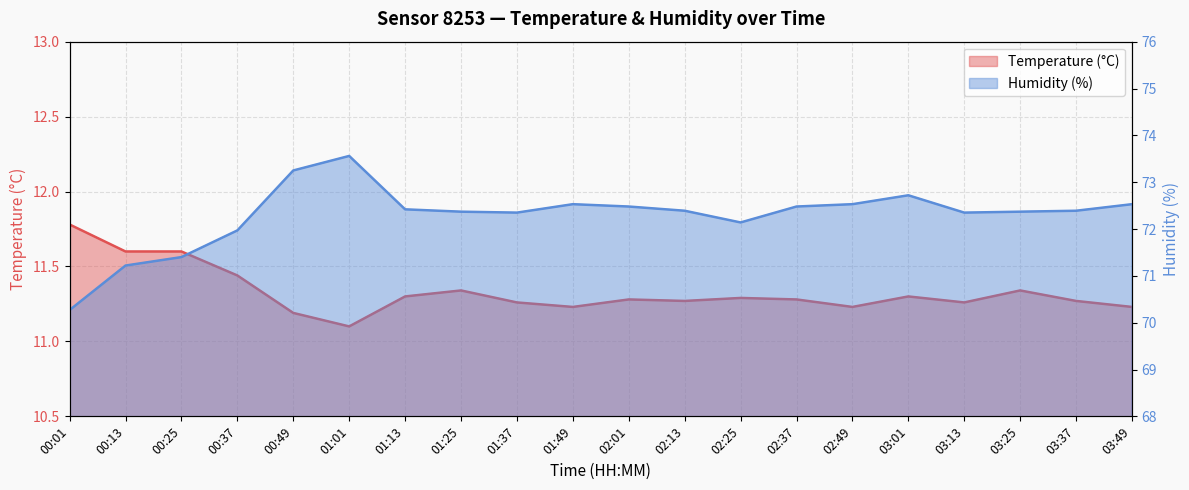

True or false: Temperature (°C) and Humidity (%) cross at least once.

False